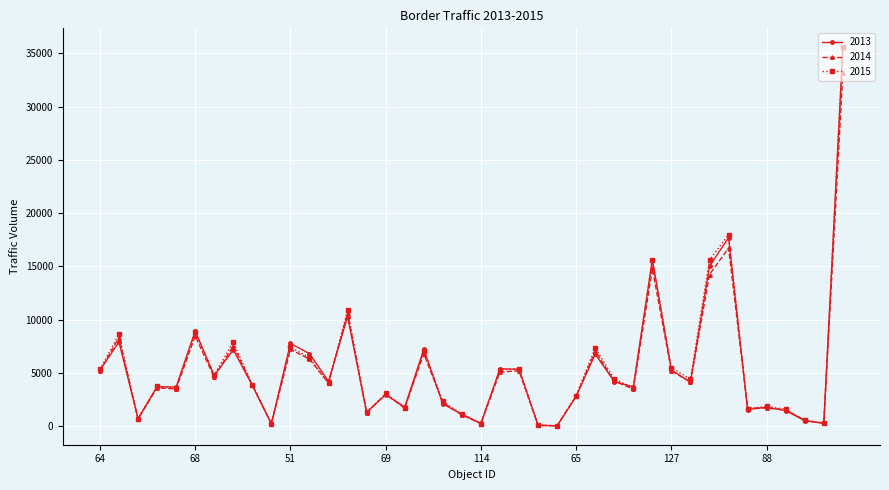

What is the smallest value displayed?

20